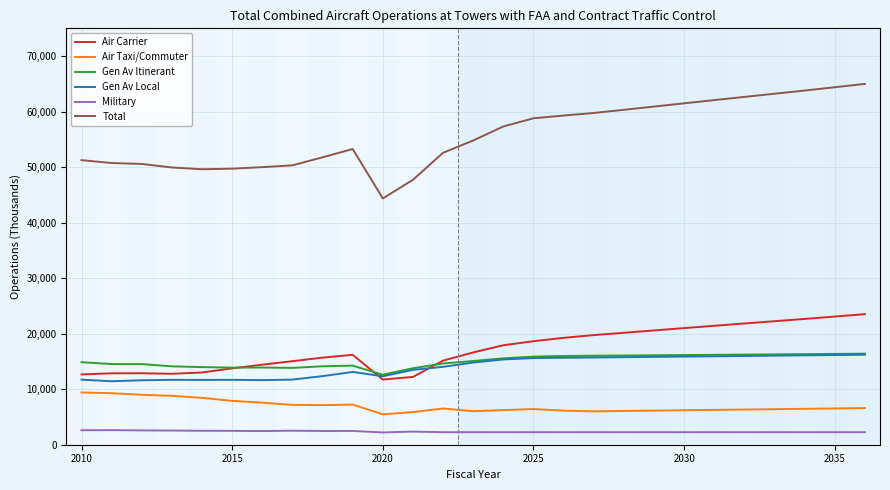

Which series has the largest range (max minus min)?

Total